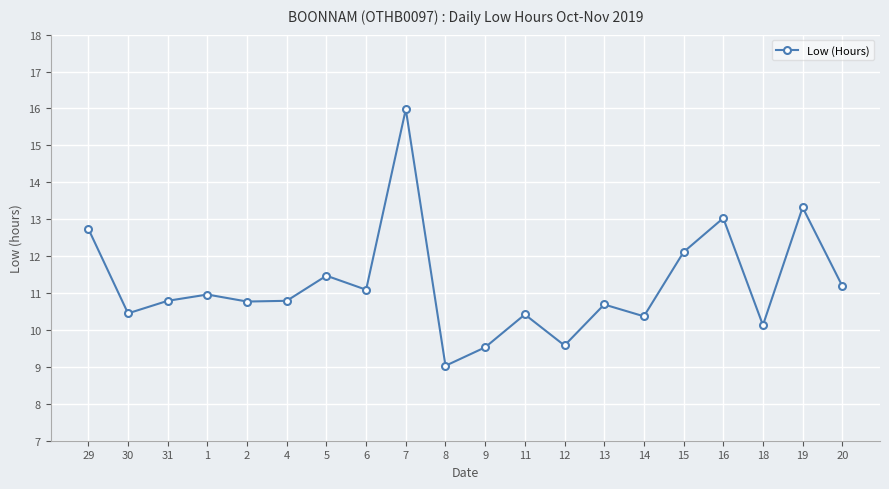

Where does the data first go above 10?

29